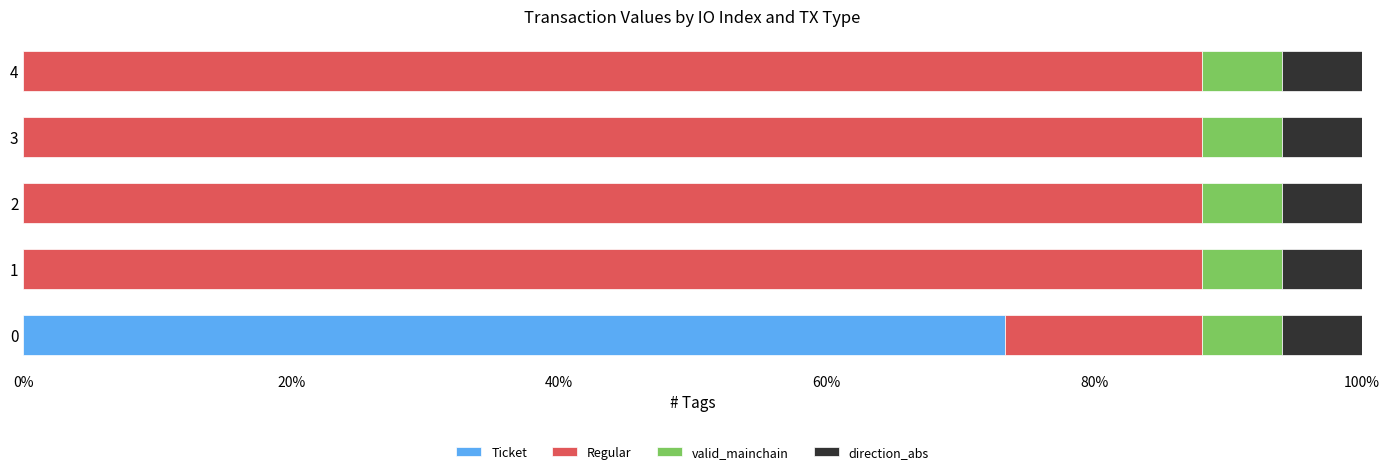

What is the total value across all series at 0?

100.0